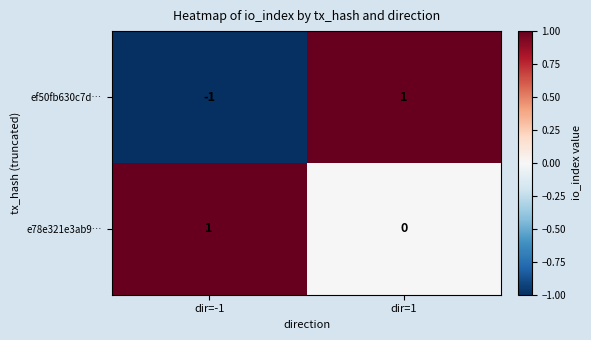

Rank the series at dir=-1 from highest to lowest value.

e78e321e3ab9…, ef50fb630c7d…